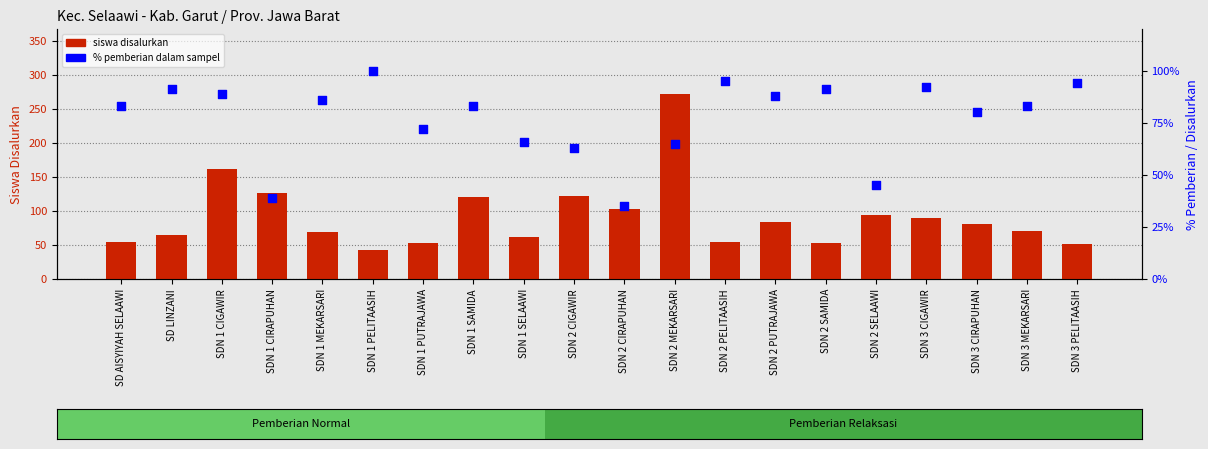

At which category is the sum across all series the highest?

SDN 2 MEKARSARI